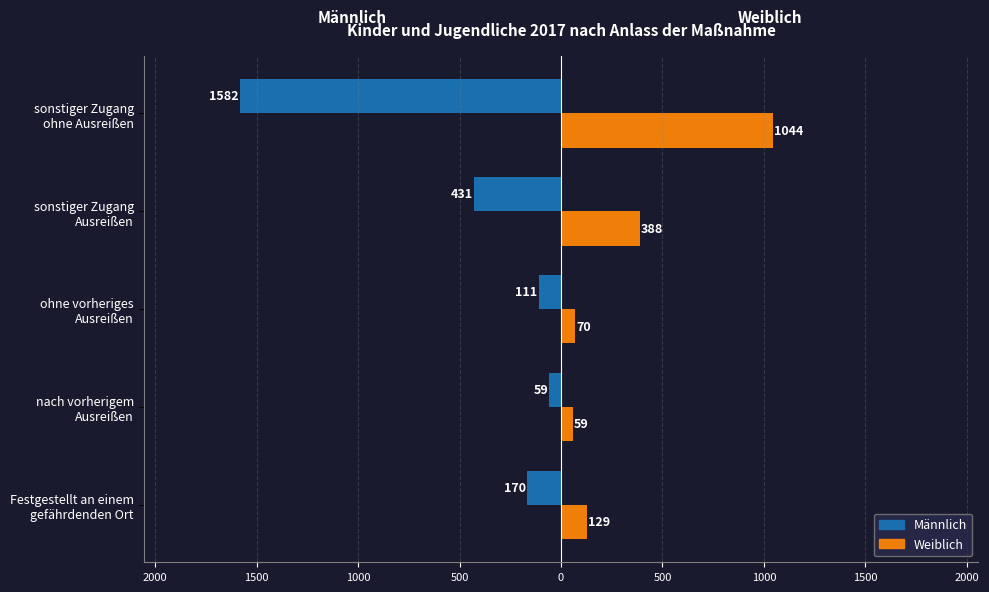

What are all the series names shown in the legend?

Männlich, Weiblich